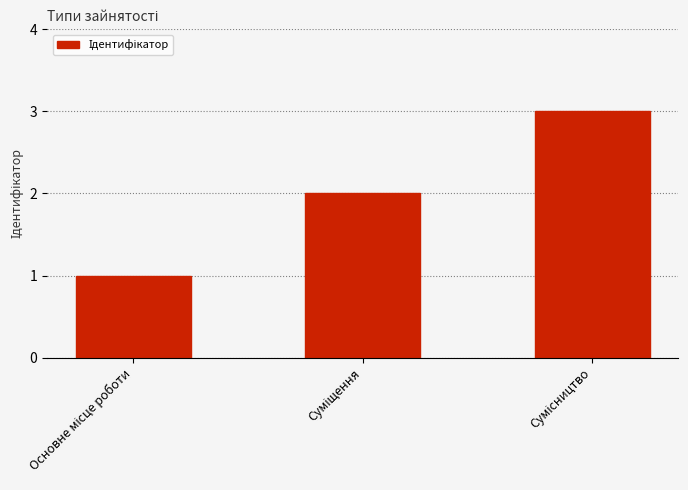

How many distinct data groups are displayed?

1